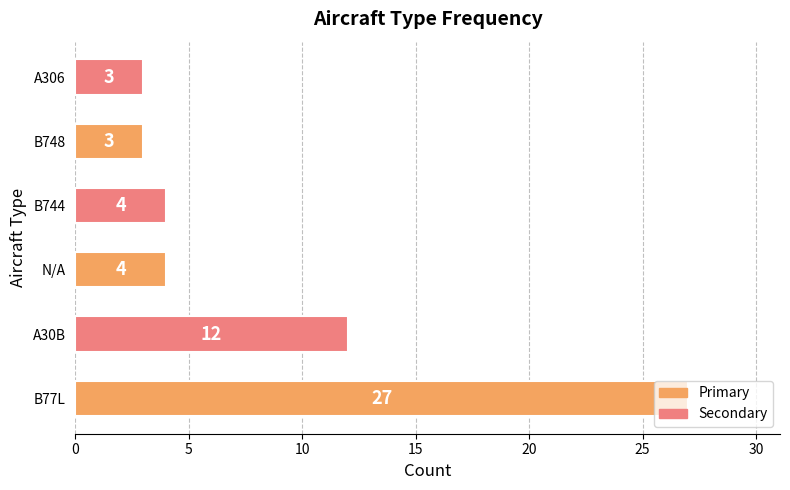

The chart shows a value of 4 at A306. True or false?

False